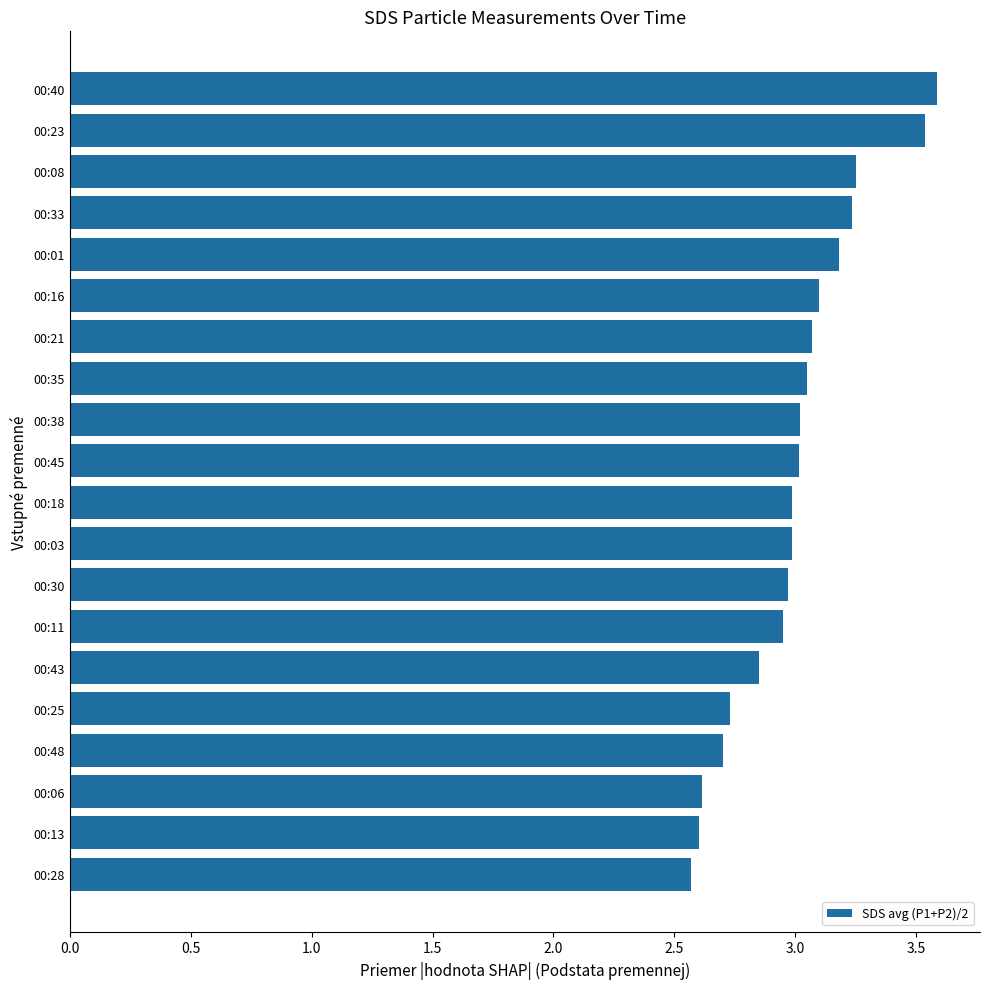

What is the difference between the maximum and second lowest values?

1.0